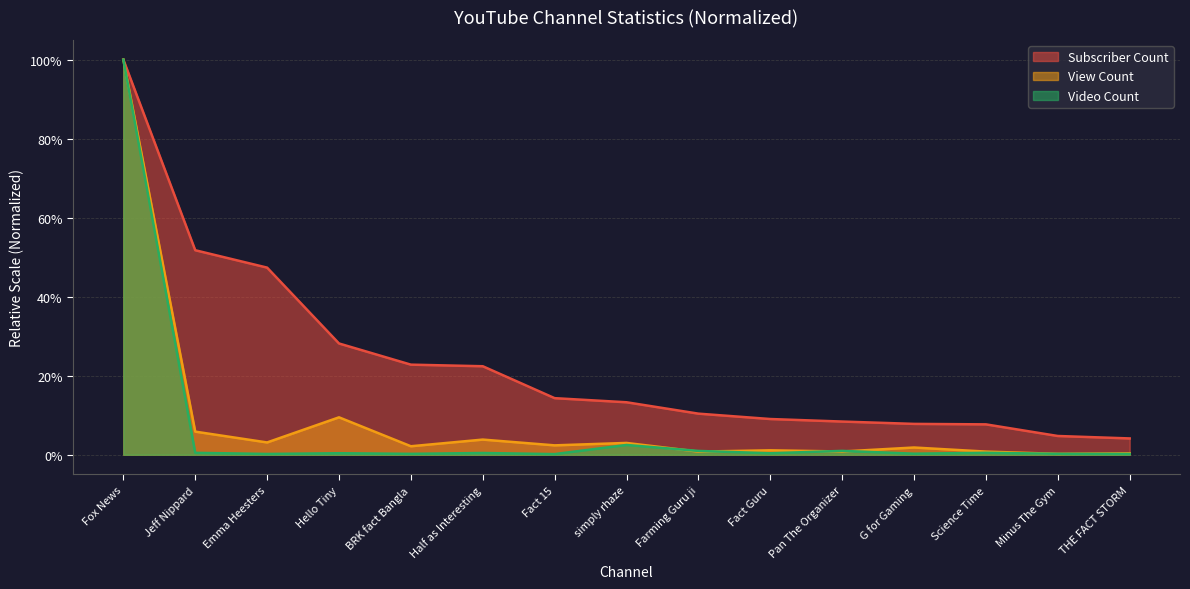

Rank the series at G for Gaming from highest to lowest value.

Subscriber Count, View Count, Video Count